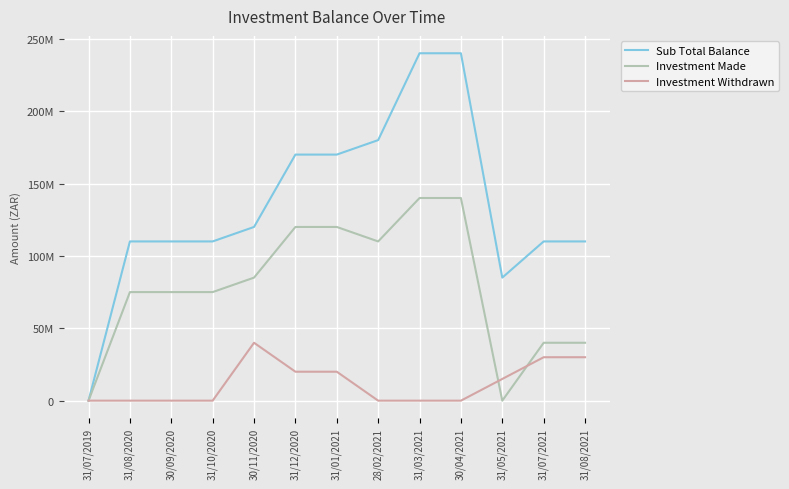

Does the chart display data point markers on the line(s)?

No